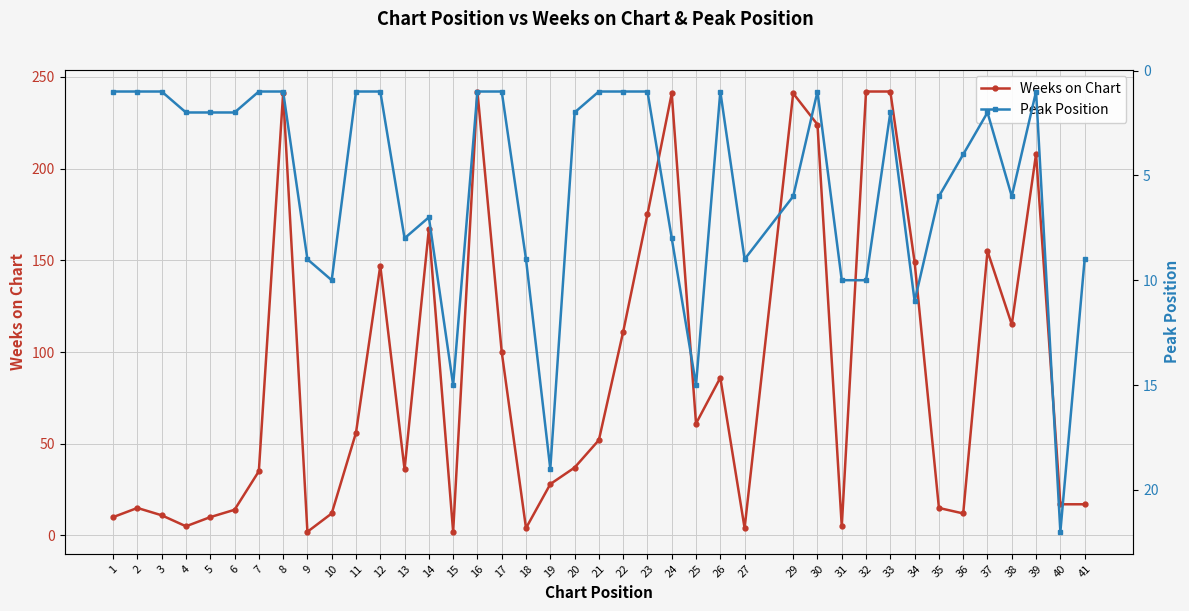

What is the value of the Peak Position point at the 12th from the left?

1